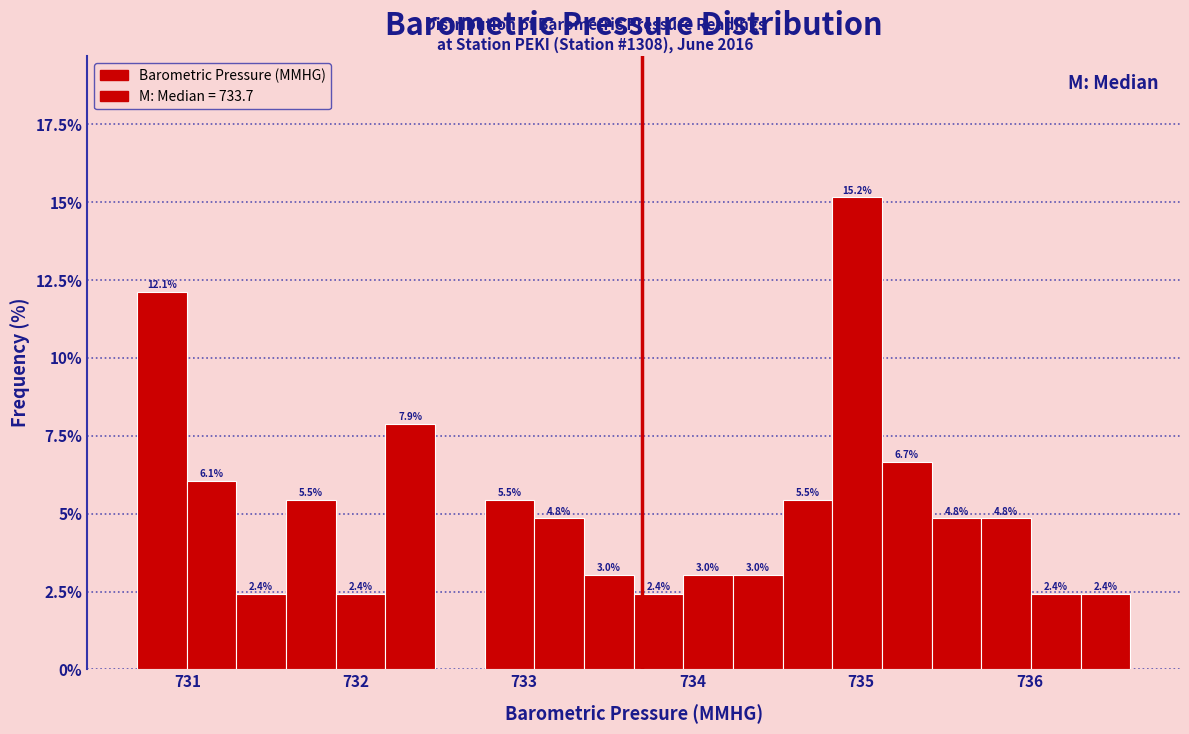

Read against the x-axis, roughly where is the centre of the tallest bar?

735.0